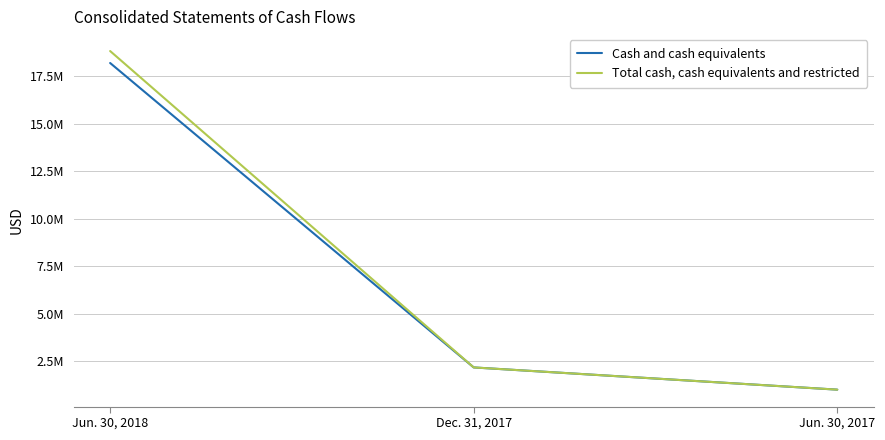

What are all the series names shown in the legend?

Cash and cash equivalents, Total cash, cash equivalents and restricted